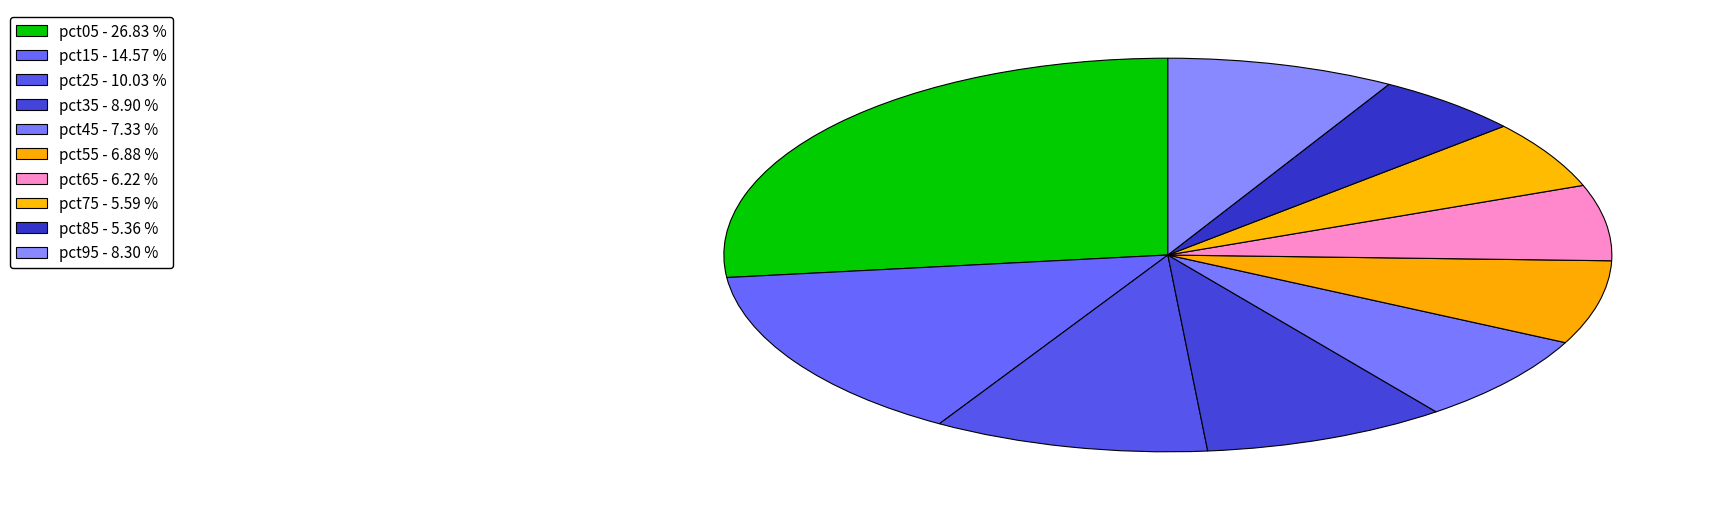

Which slice is the largest?

pct05